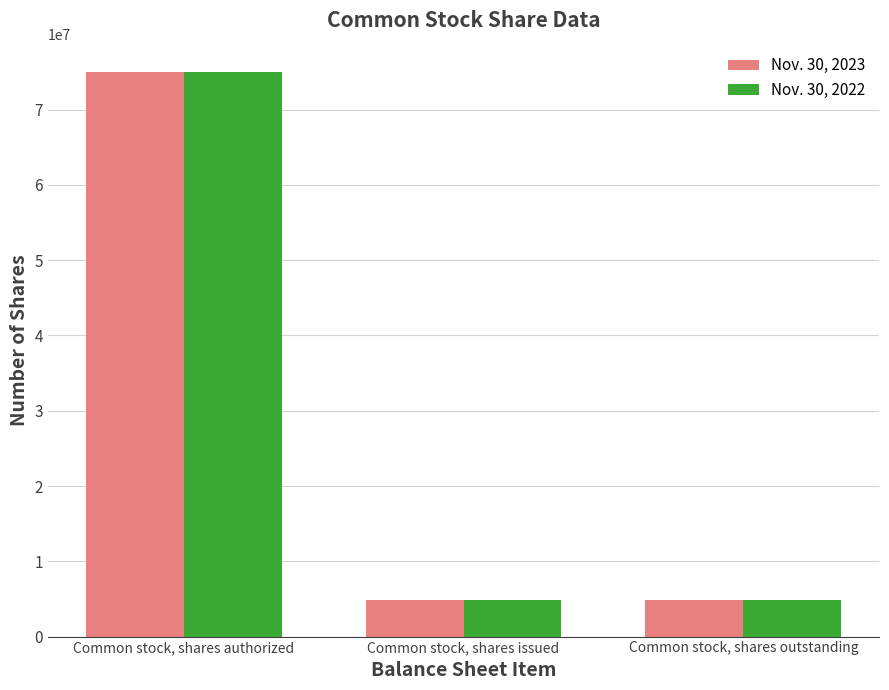

What is the value of the Nov. 30, 2023 bar at the 2nd from the left?

4825000